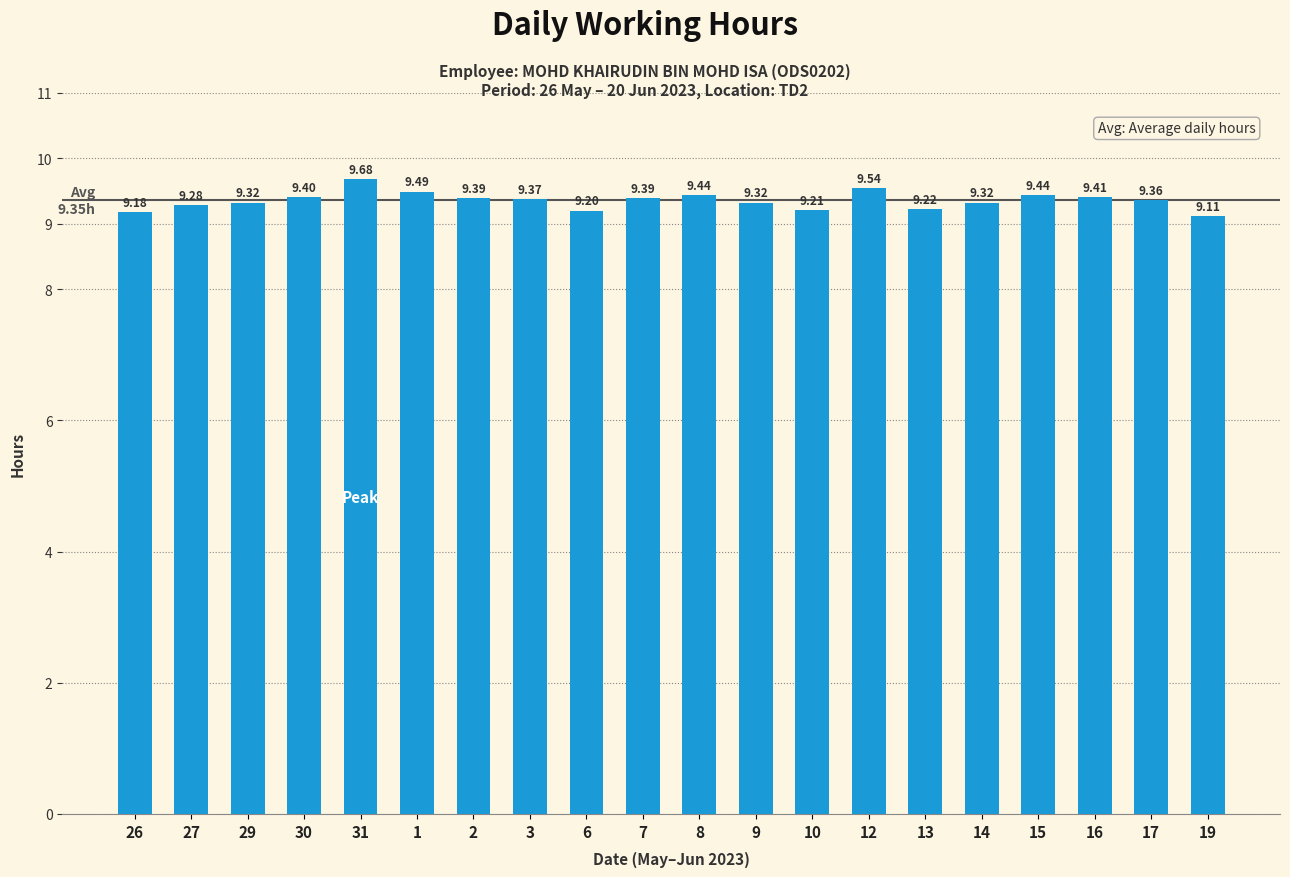

True or false: the data shows 3.5 at 12.

False